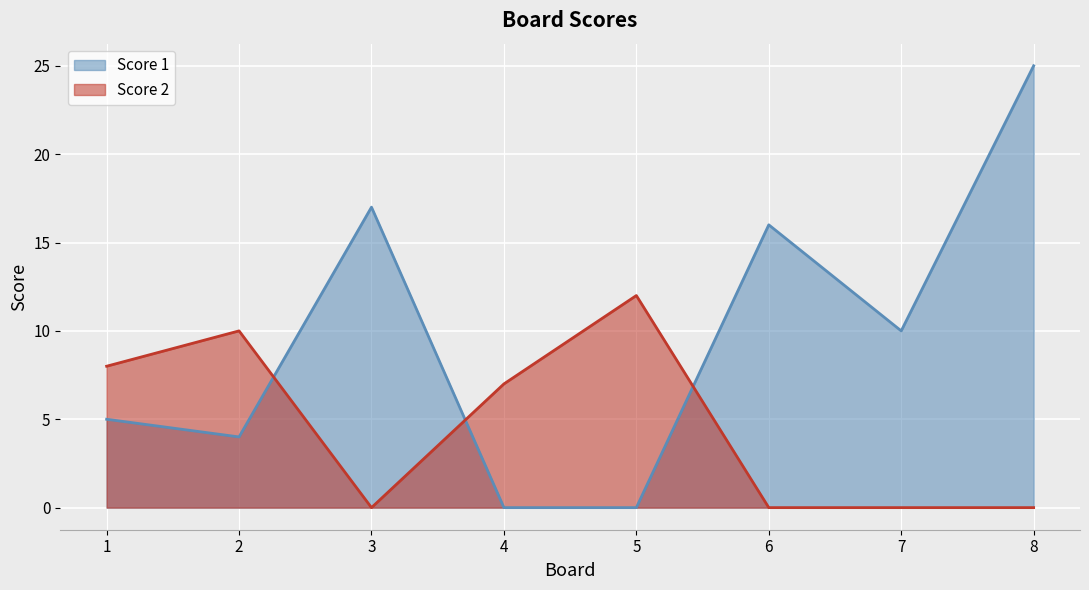

At which category does Score 2 reach its first local valley?

3